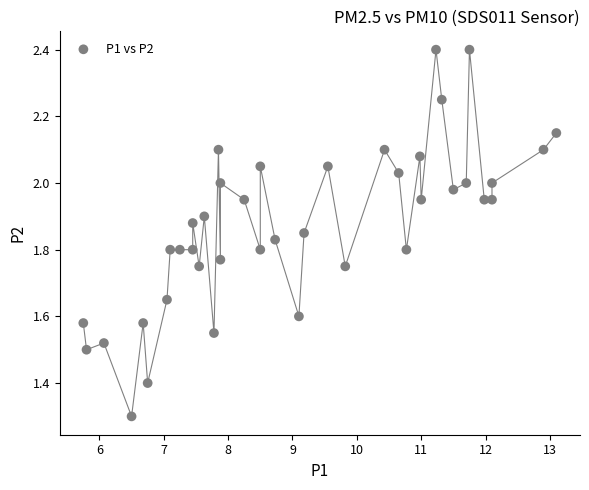

What Y value in the scatter plot is closest to 1?

1.3